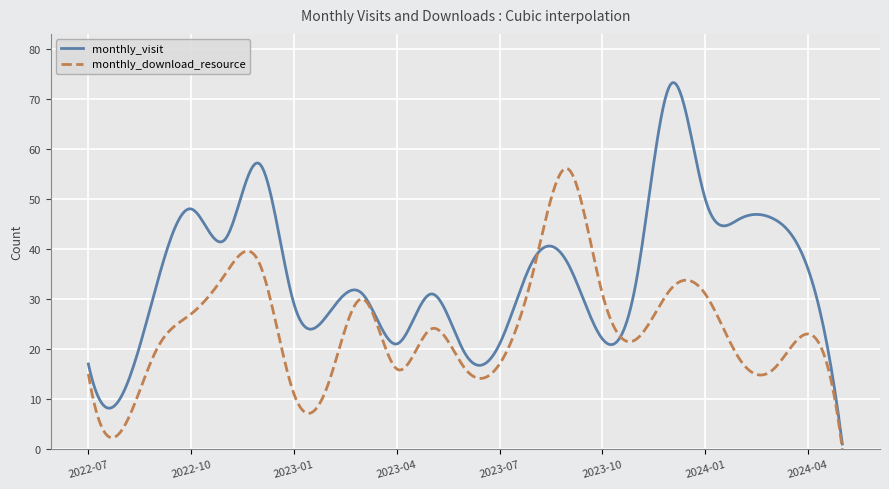

Which series has the largest total across all categories?

monthly_visit